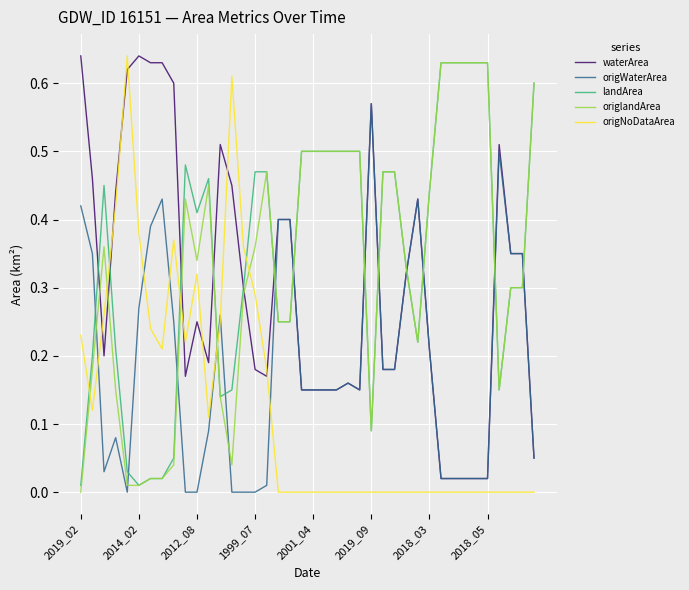

Which series has the widest spread of values?

origNoDataArea